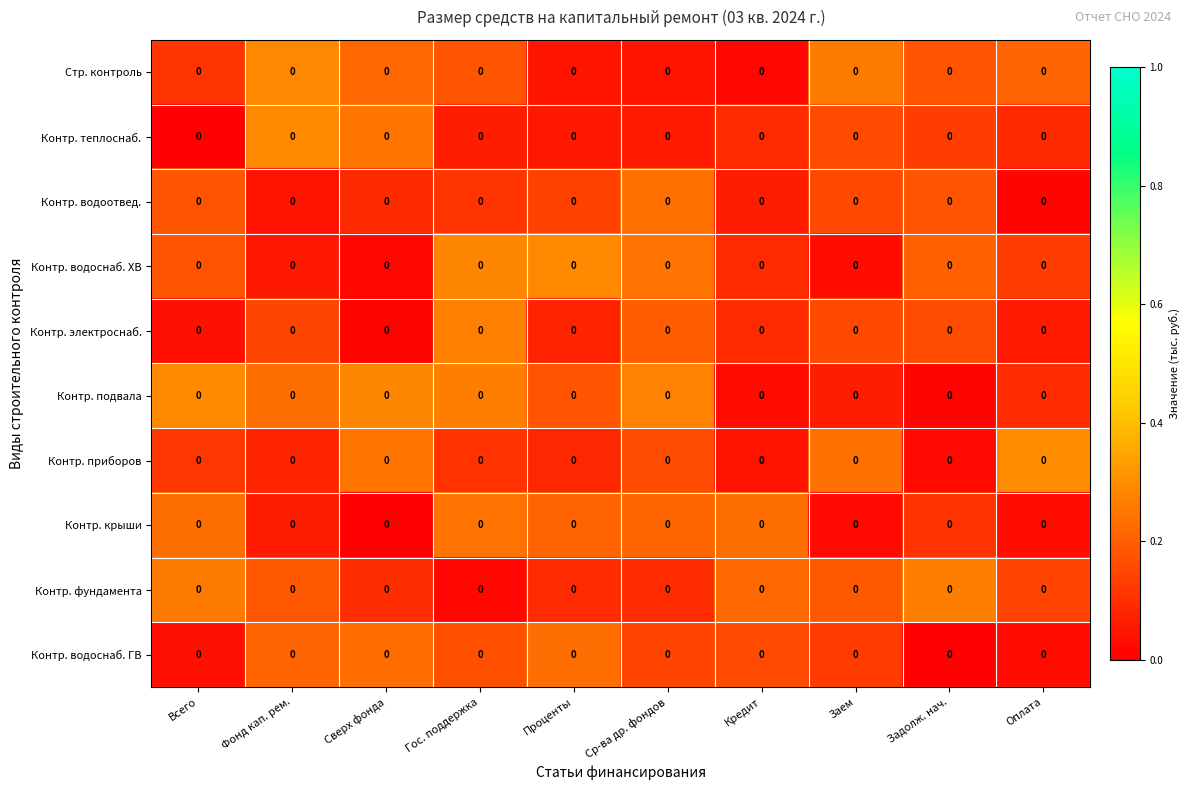

What is the total value across all series at Проценты?

1.4